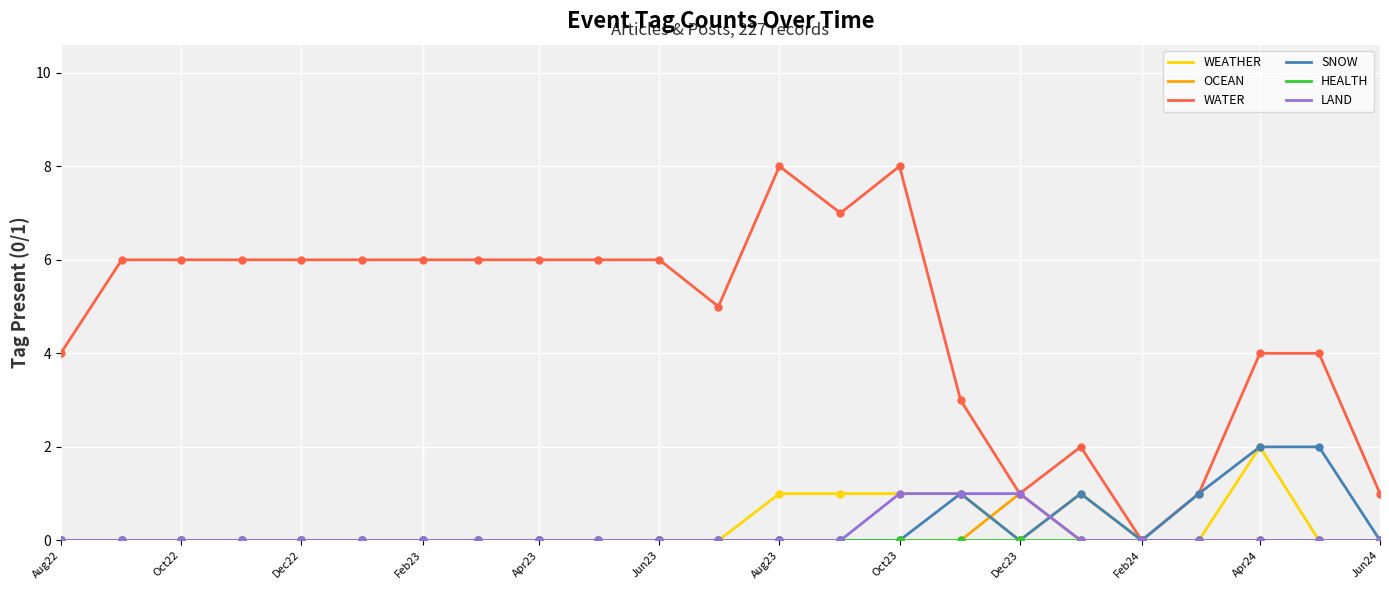

Which series has the largest total across all categories?

WATER